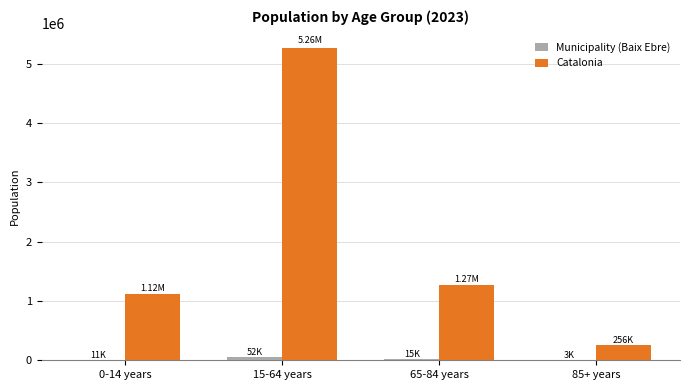

At which label is Catalonia closest to 2756175?

65-84 years